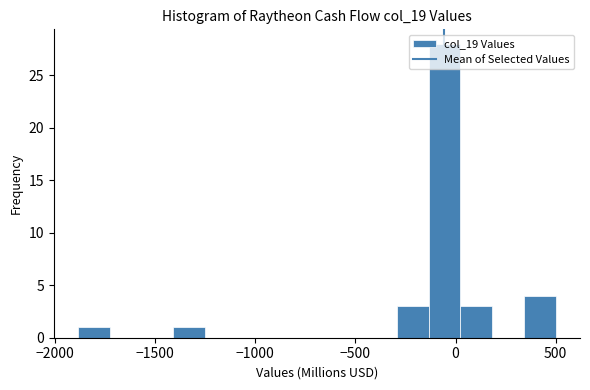

Read against the x-axis, roughly where is the centre of the tallest bar?

-50